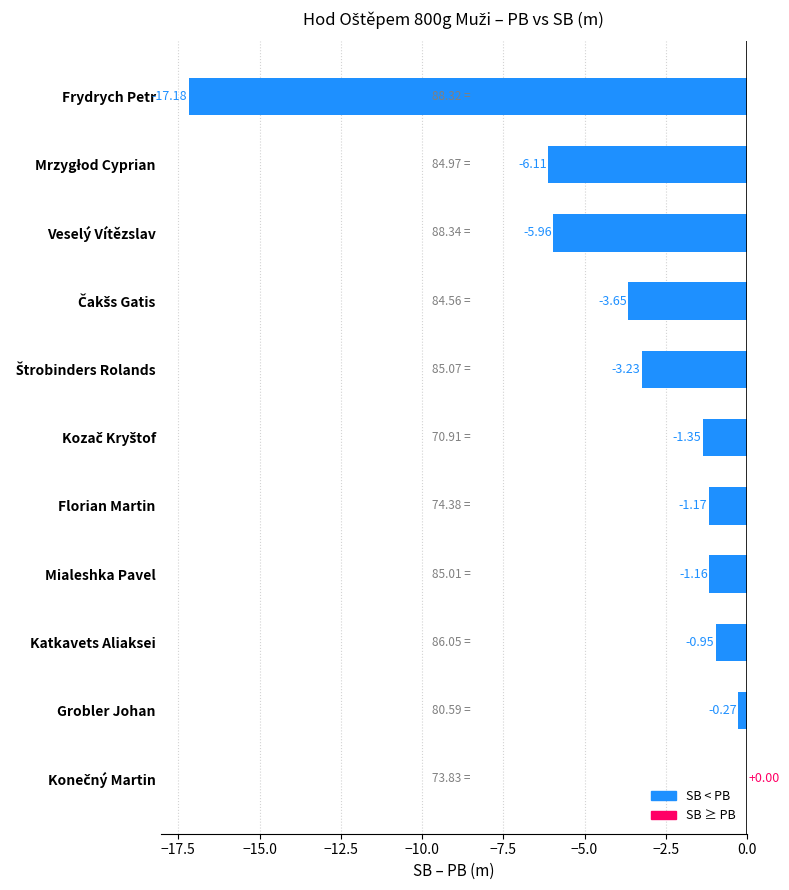

Are the bars horizontal?

Yes